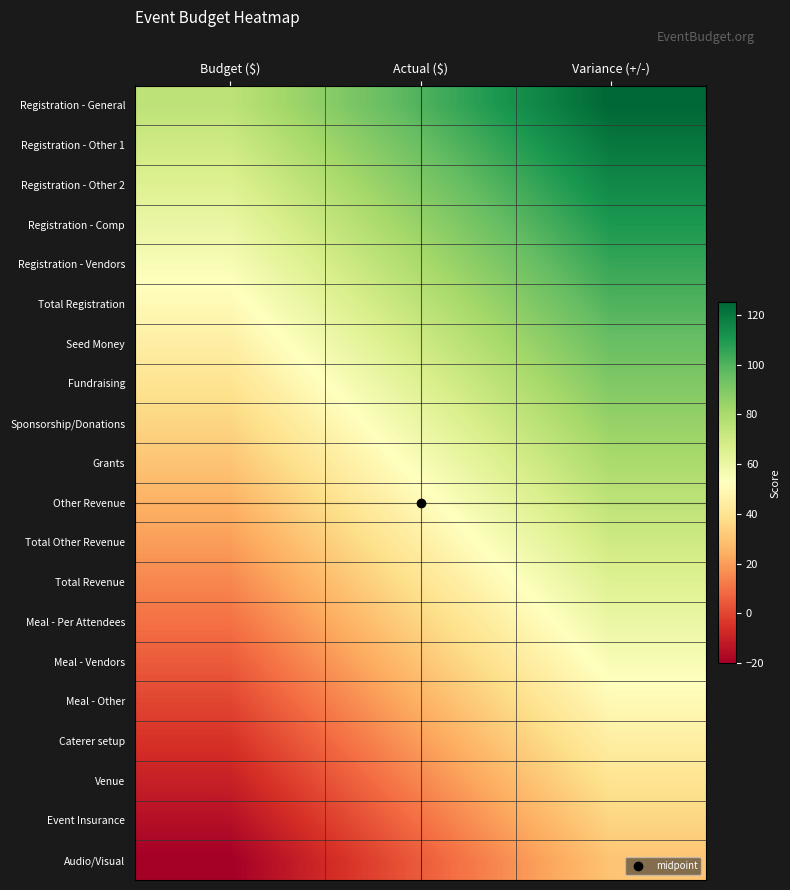

Which series has the largest range (max minus min)?

Registration - General